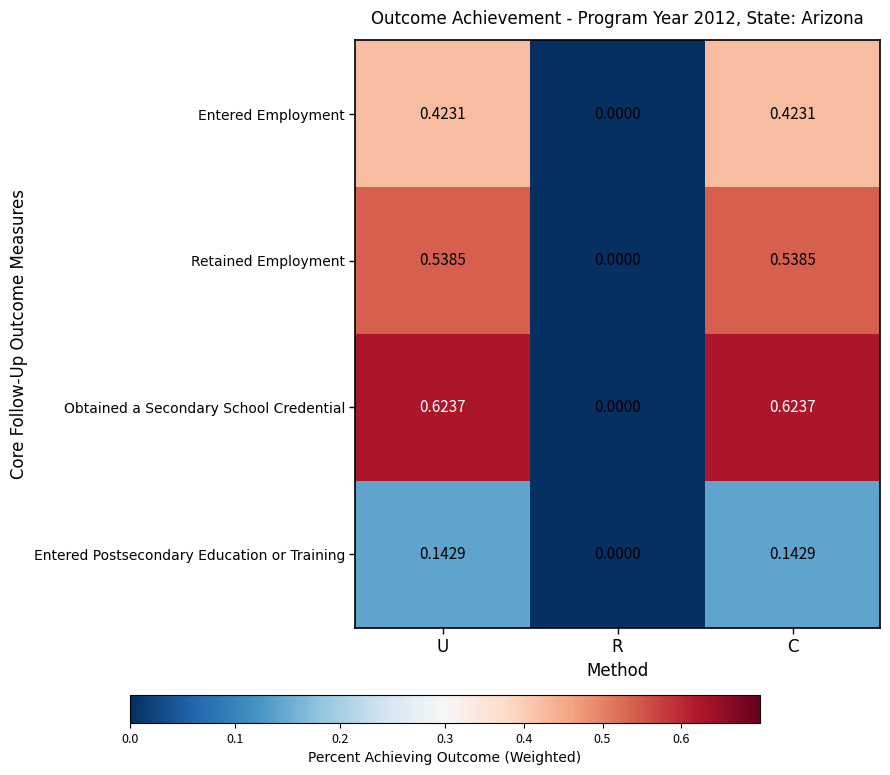

List the series in order of their overall mean, lowest first.

Entered Postsecondary Education or Training, Entered Employment, Retained Employment, Obtained a Secondary School Credential